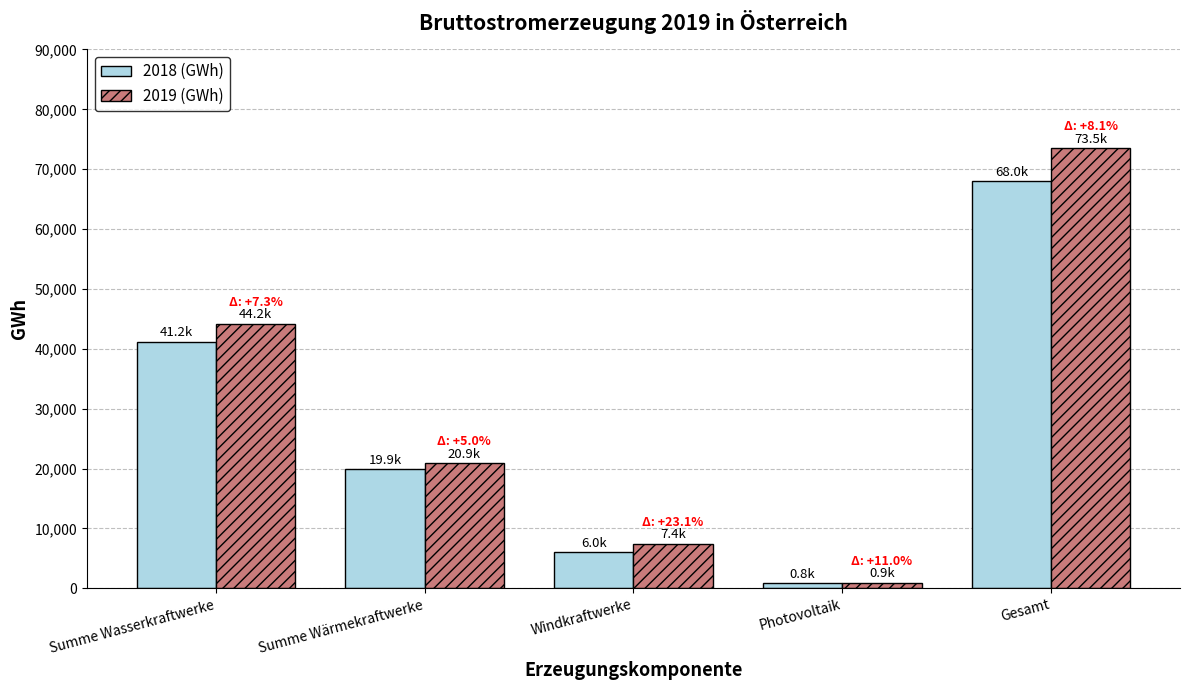

Rank the categories by 2019 (GWh) value from highest to lowest.

Gesamt, Summe Wasserkraftwerke, Summe Wärmekraftwerke, Windkraftwerke, Photovoltaik